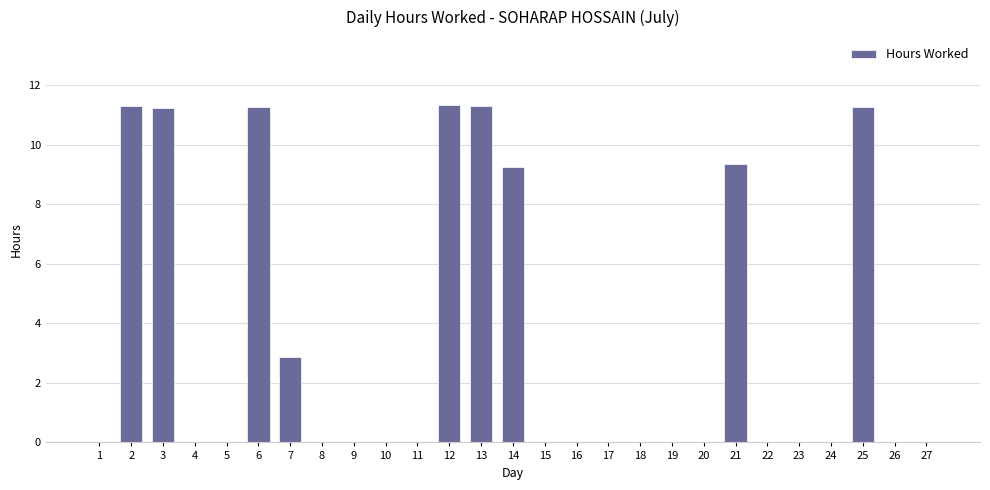

What is the sum of the values at 15 and 6?

11.3